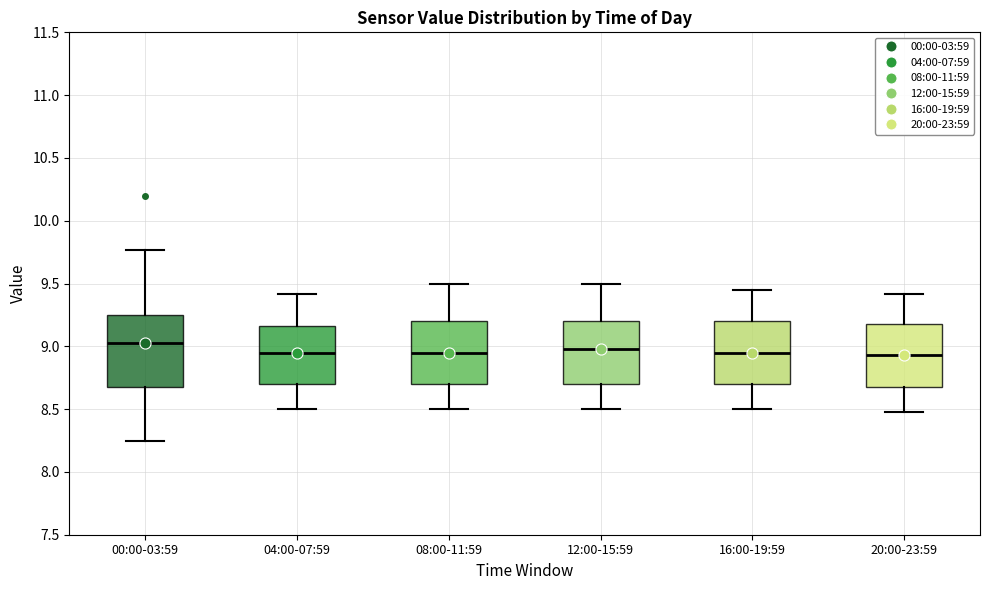

Reading left to right, read every box against the y-axis: the position of its median line, the range the box covers, and the ends of its whiskers. The values are not printed on the chart, so give them approximately, as read against the axis.

00:00-03:59: median 9.05, box 8.65 to 9.25, whiskers 8.25 to 9.75
04:00-07:59: median 8.95, box 8.70 to 9.15, whiskers 8.50 to 9.40
08:00-11:59: median 8.95, box 8.70 to 9.20, whiskers 8.50 to 9.50
12:00-15:59: median 9.00, box 8.70 to 9.20, whiskers 8.50 to 9.50
16:00-19:59: median 8.95, box 8.70 to 9.20, whiskers 8.50 to 9.45
20:00-23:59: median 8.95, box 8.70 to 9.20, whiskers 8.50 to 9.40